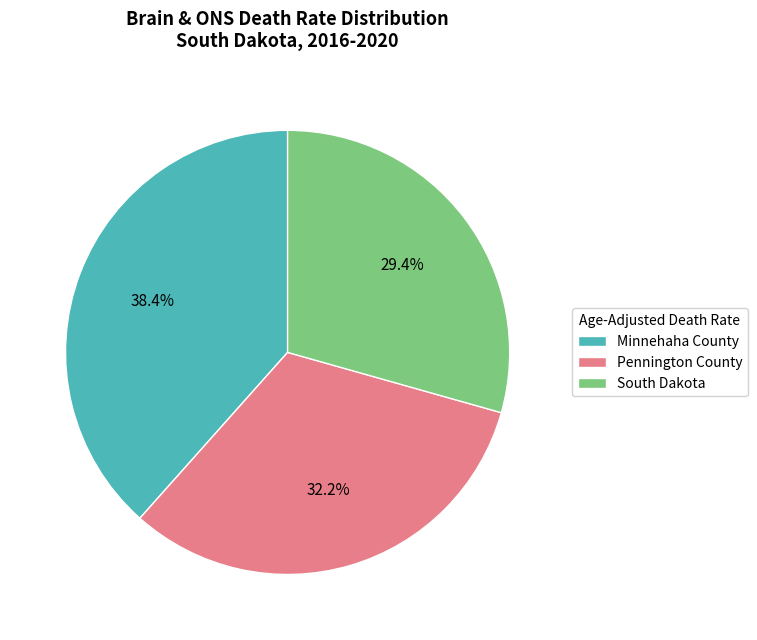

Rank the categories by value from highest to lowest.

Minnehaha County, Pennington County, South Dakota